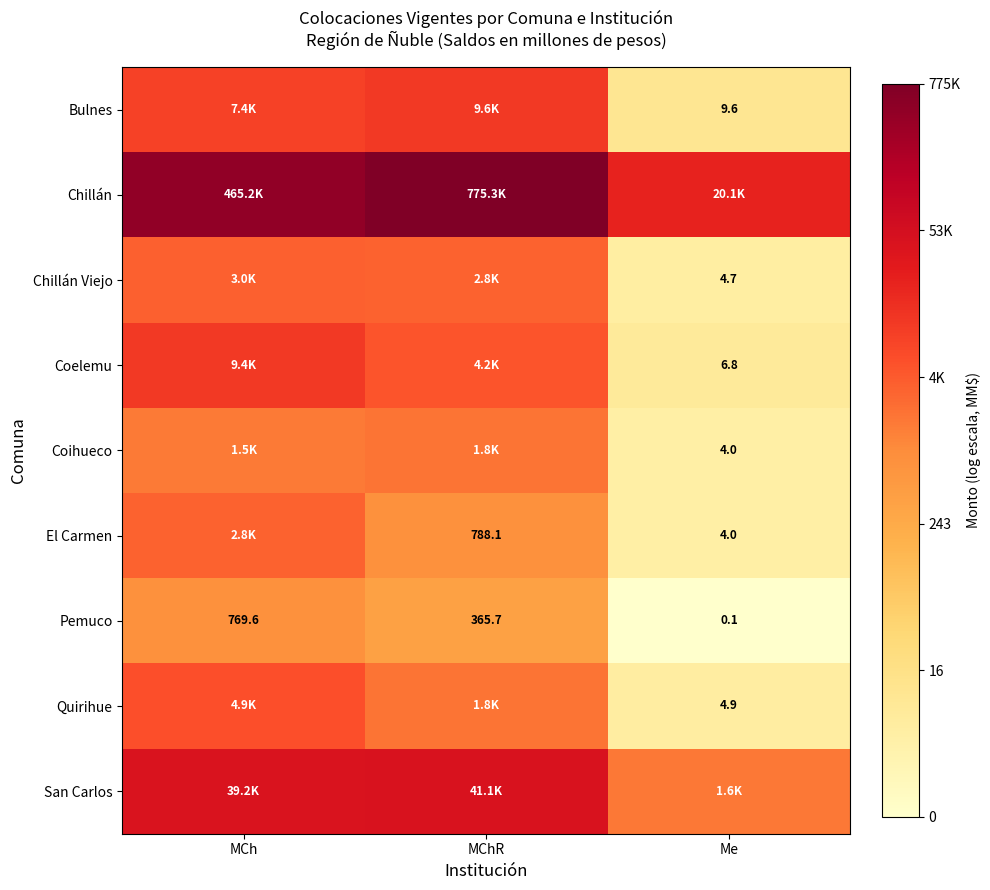

How many series are shown in this chart?

9